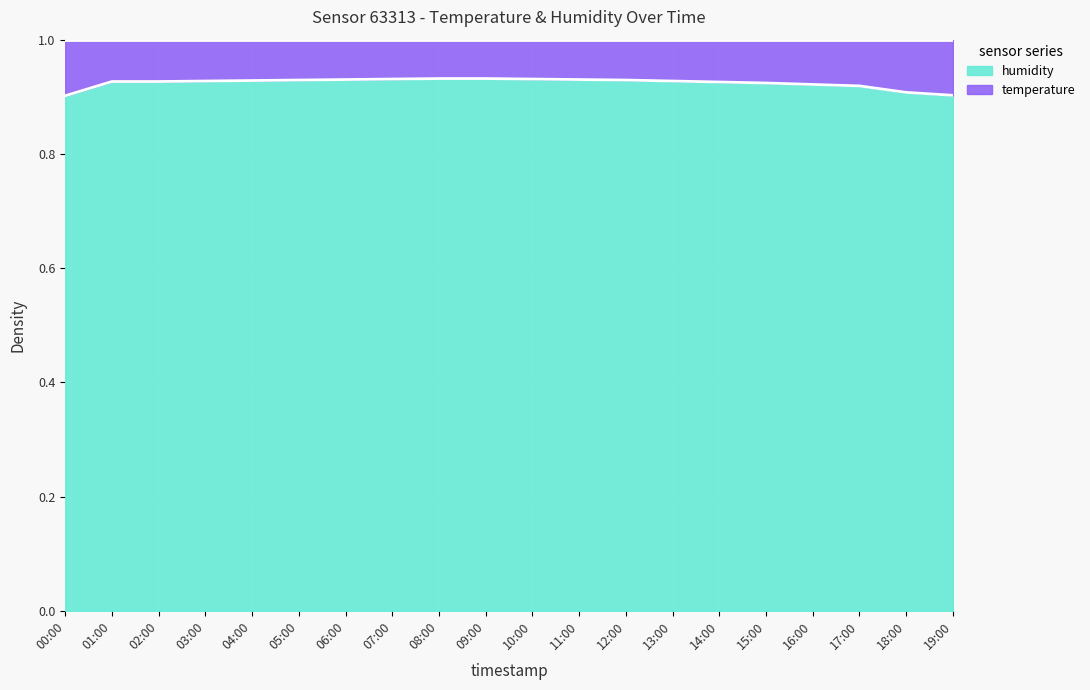

What is the value of the 14th point from the left?

0.9